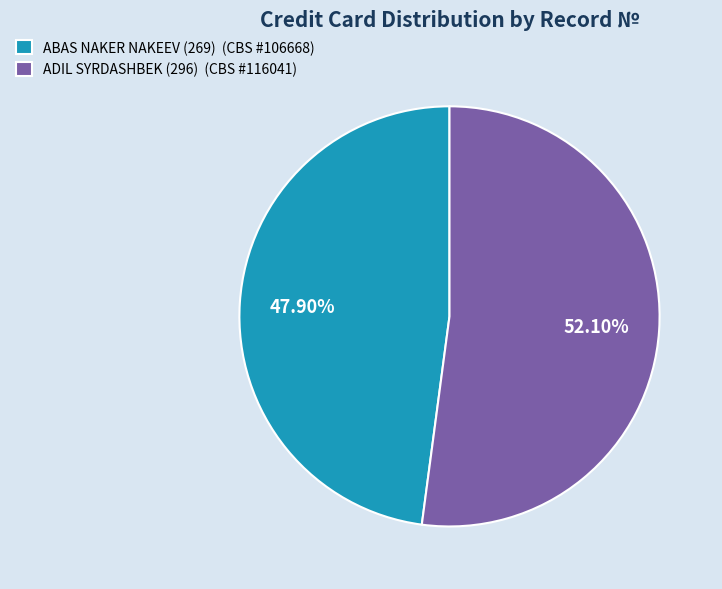

Which slice is the largest?

ADIL SYRDASHBEK (296) (CBS #116041)